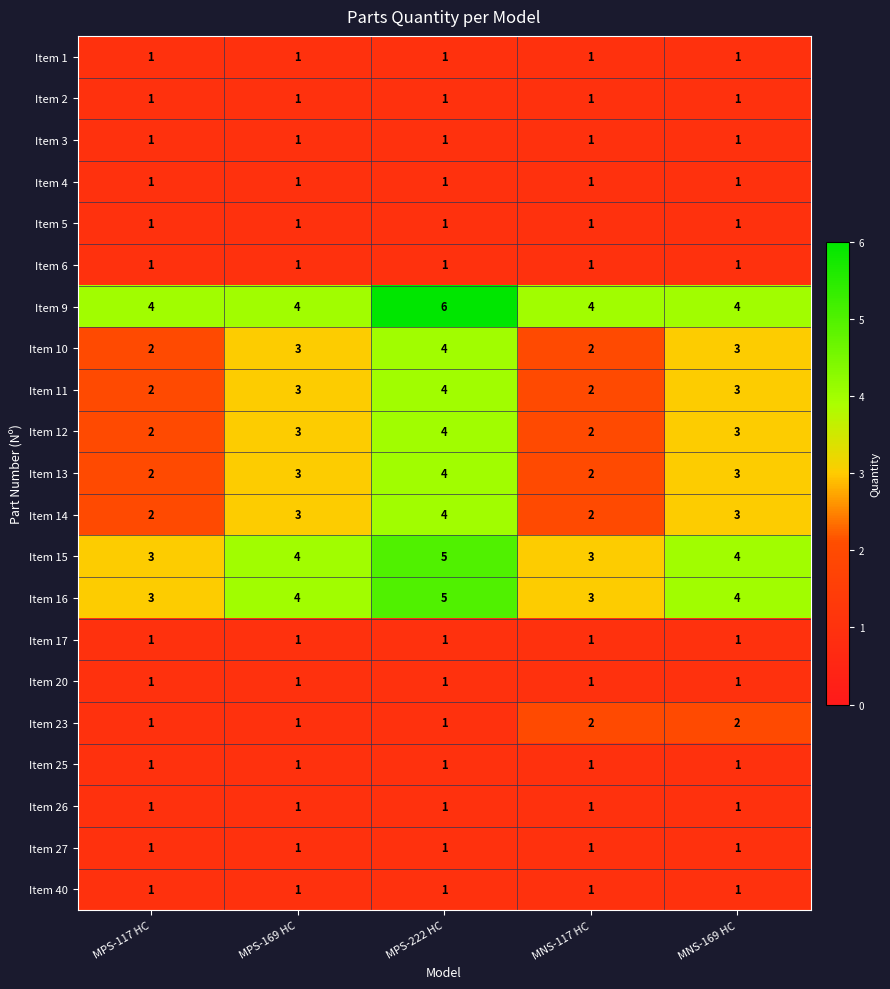

The value of Item 15 at MNS-117 HC is 3. True or false?

True